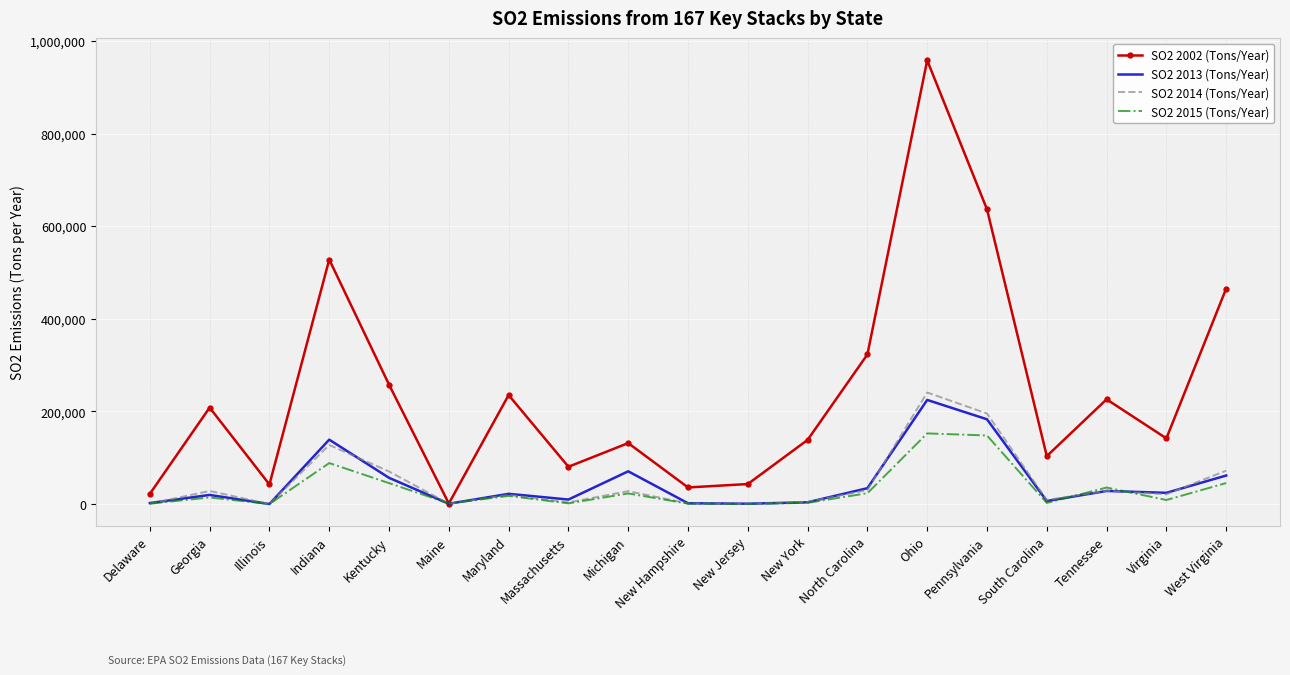

Which series has the largest range (max minus min)?

SO2 2002 (Tons/Year)